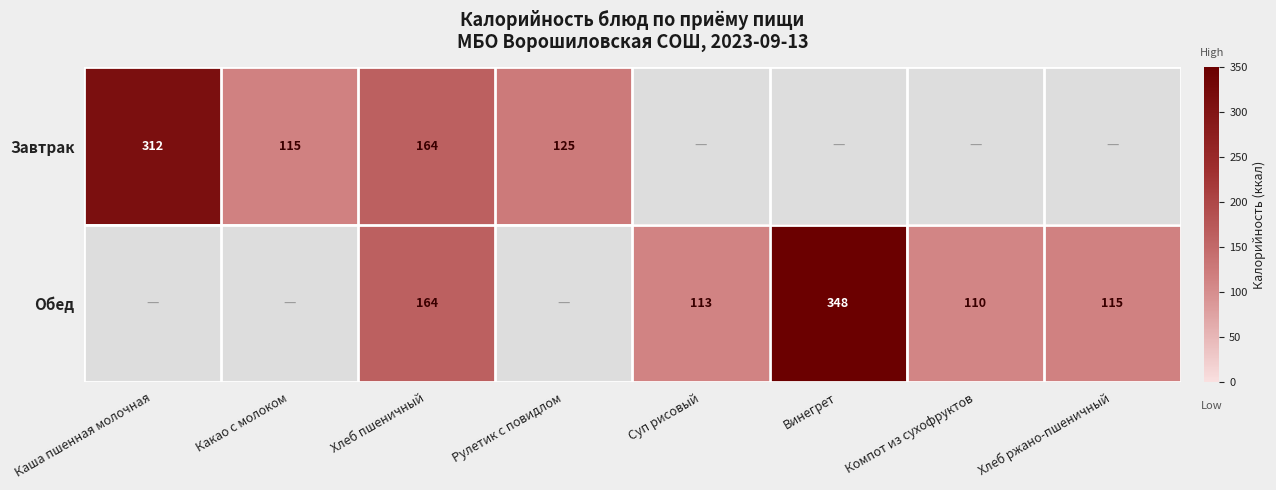

The Обед series shows 176 at Хлеб ржано-пшеничный. True or false?

False